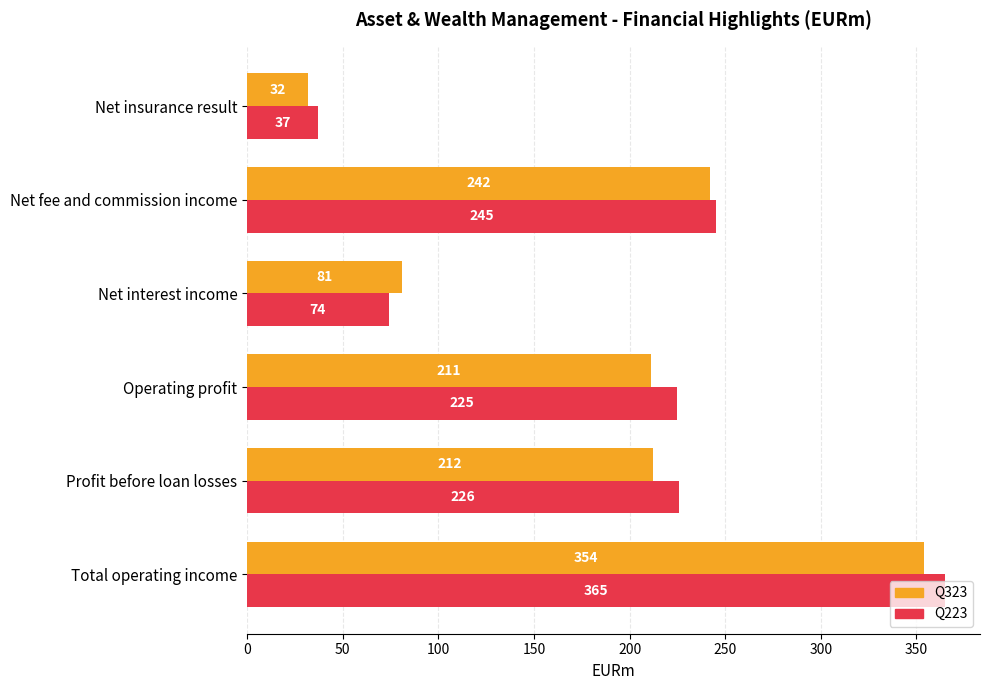

How many data points does each series have?

6